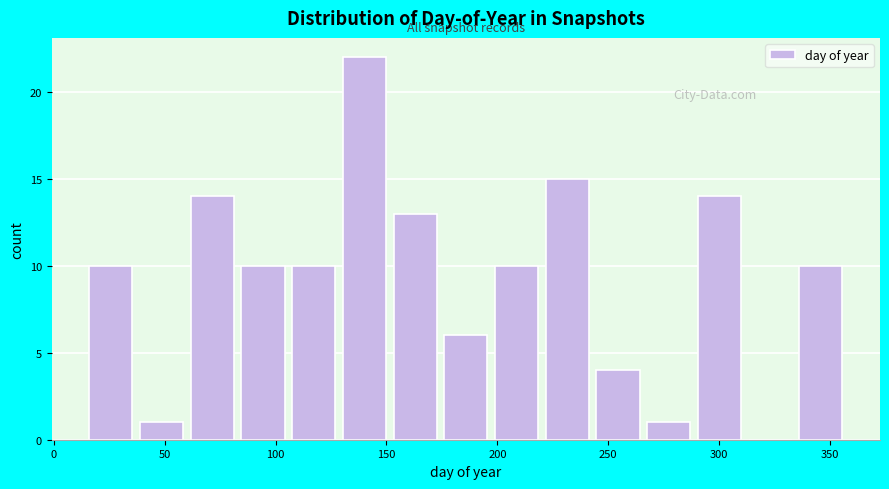

How tall is the bar that spans 200 to 220 on the x-axis? Neither the bar edges nor the heights are printed on the chart, so give them approximately, as read against the axes.

10